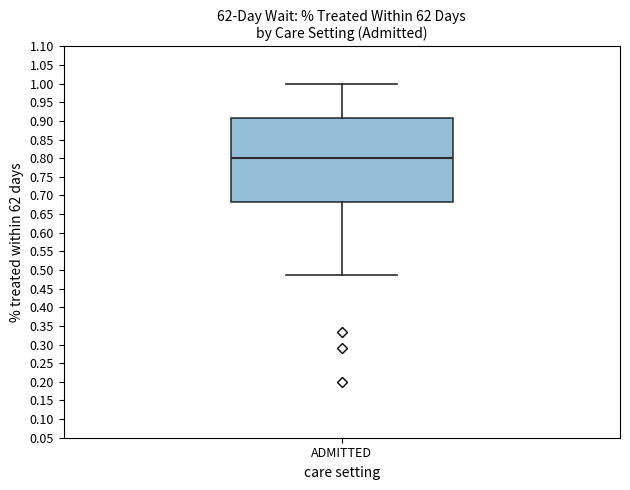

Where is the upper edge of the box for ADMITTED on the y-axis? The values are not printed on the chart, so give them approximately, as read against the axis.

0.905